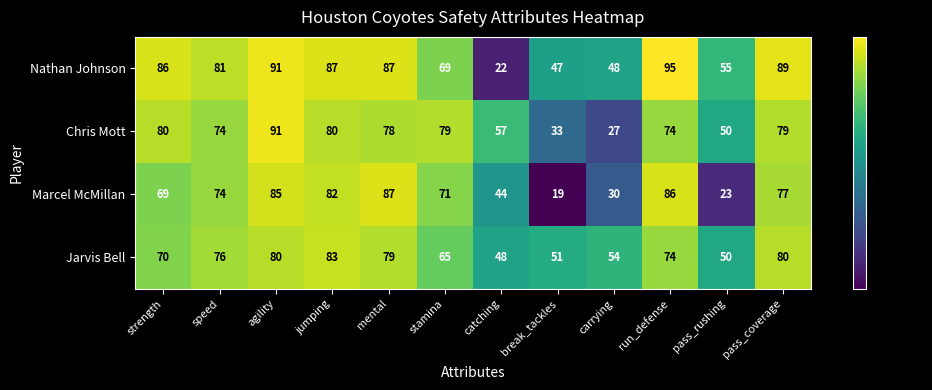

At which category is the sum across all series the highest?

agility